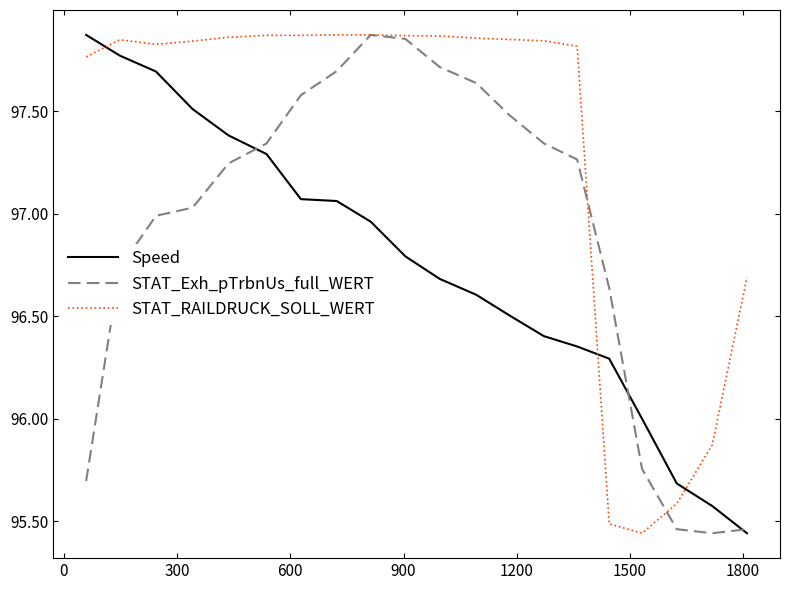

Which series has the largest total across all categories?

STAT_RAILDRUCK_SOLL_WERT